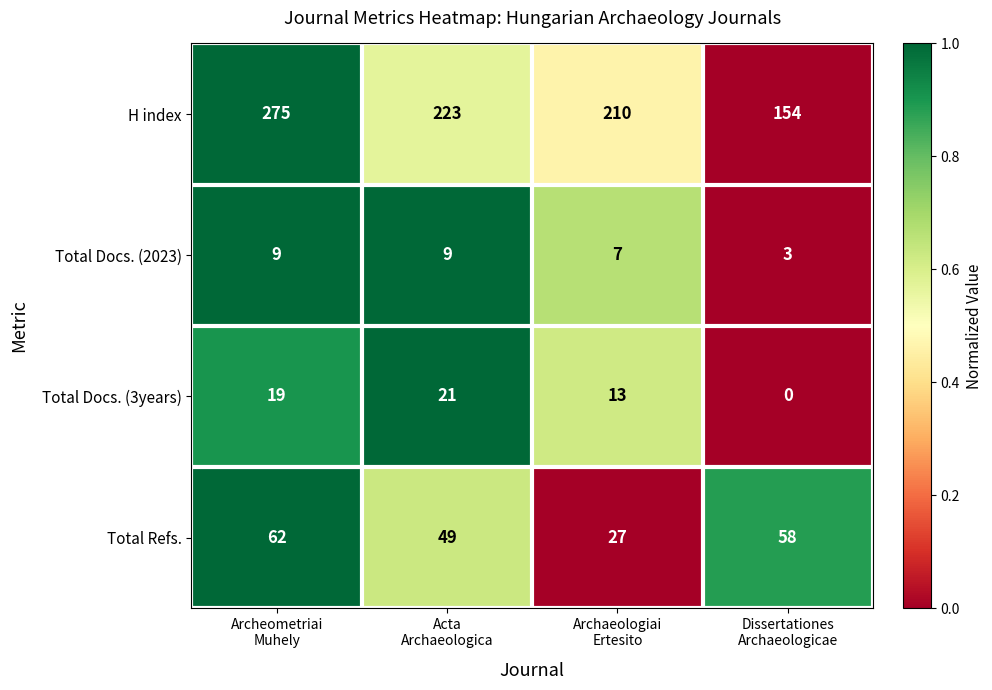

What is the lowest value of the Total Docs. (2023) series?

3